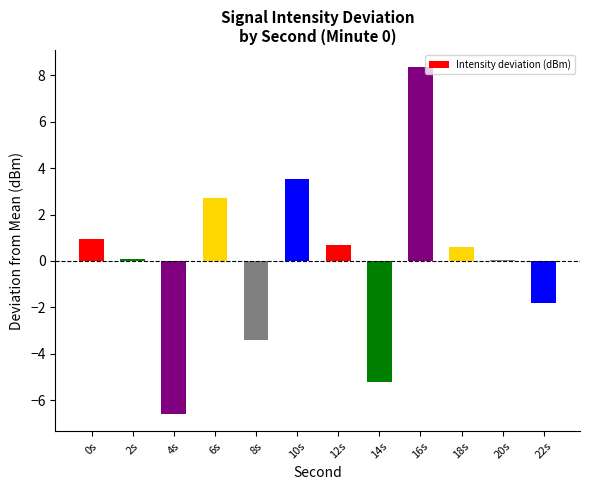

What is the change in value from 10s to 14s?

-8.8